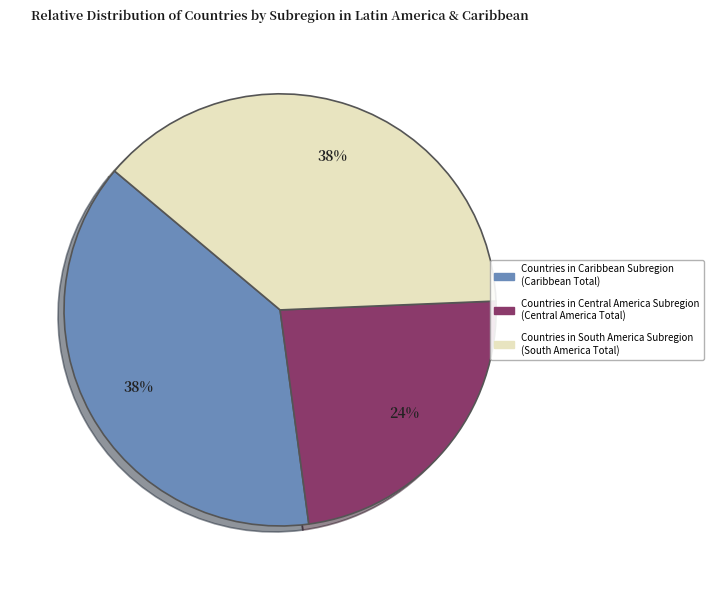

Rank the categories by value from lowest to highest.

Central America, Caribbean, South America